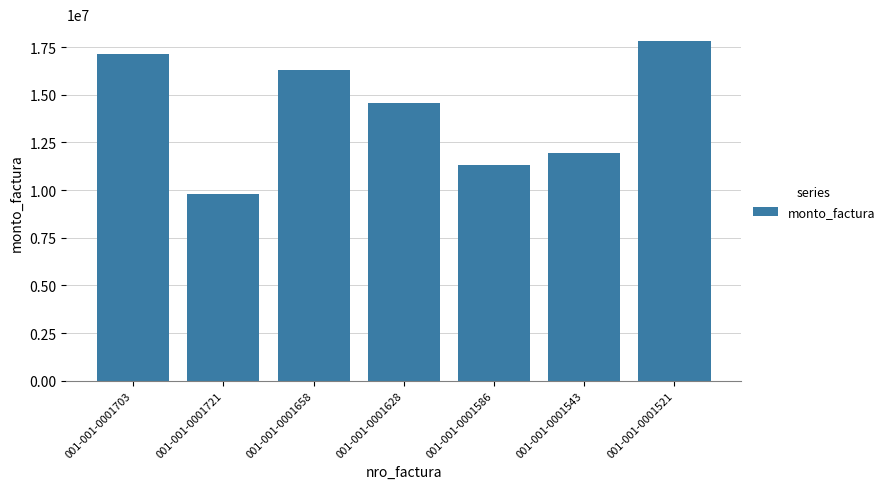

What is the sum of all values?

98808300